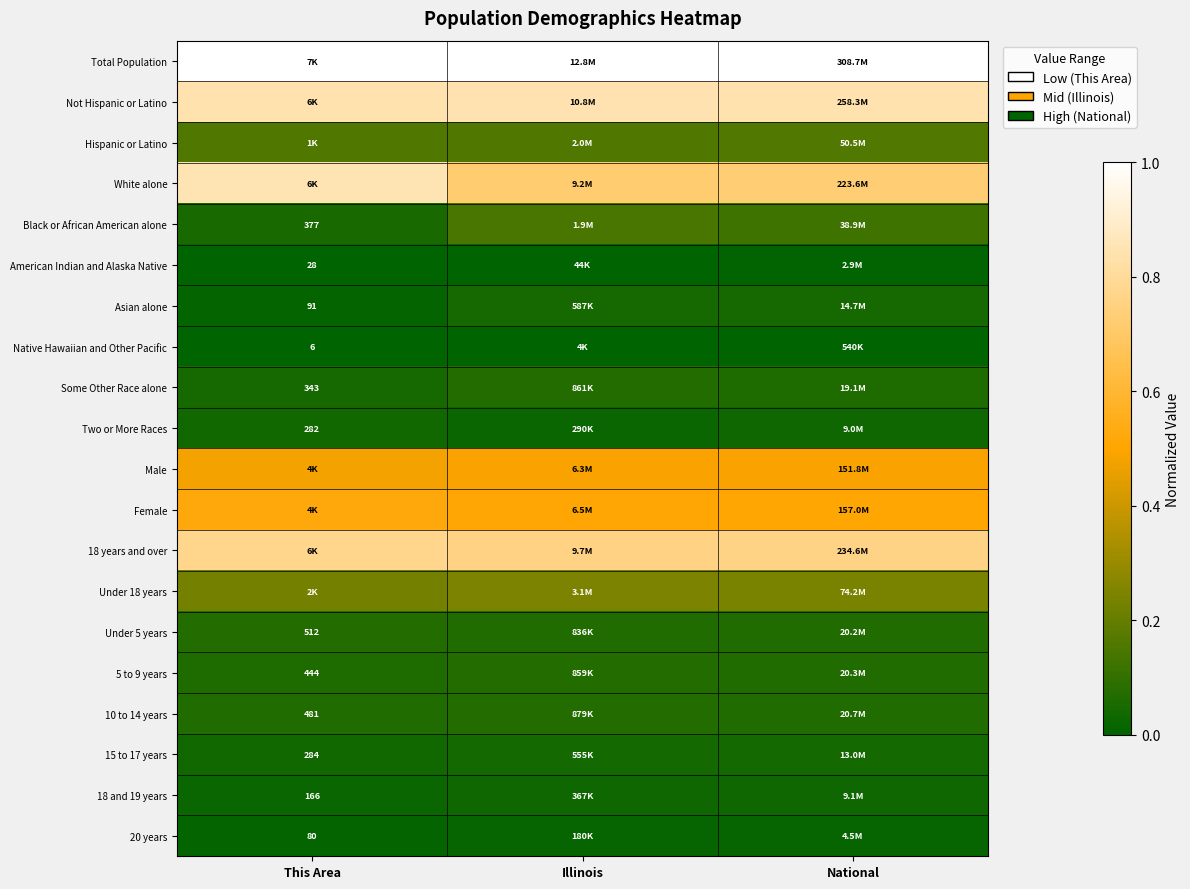

How many series are shown in this chart?

20